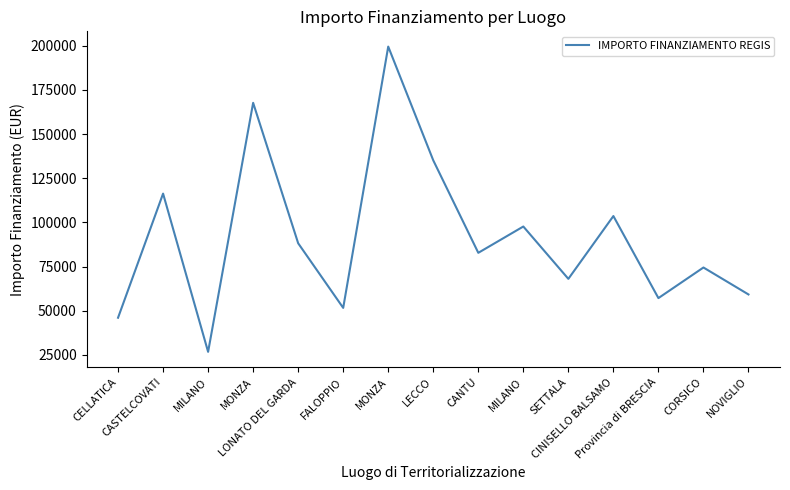

How many points are lower than both their immediate neighbors (excluding endpoints)?

5